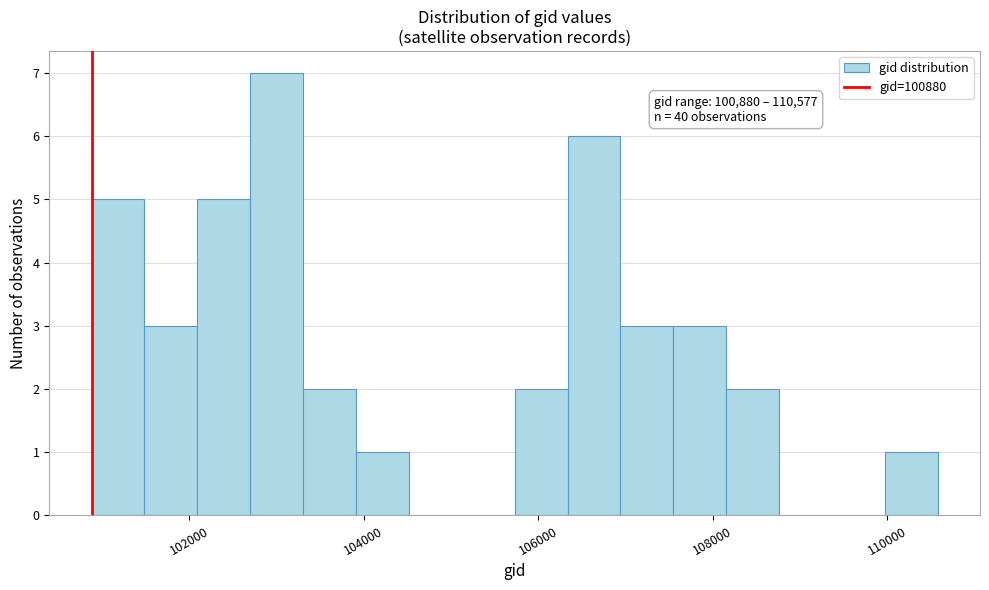

Around what value on the x-axis is the tallest bar? Give the approximate position of its centre, as read against the axis.

103000